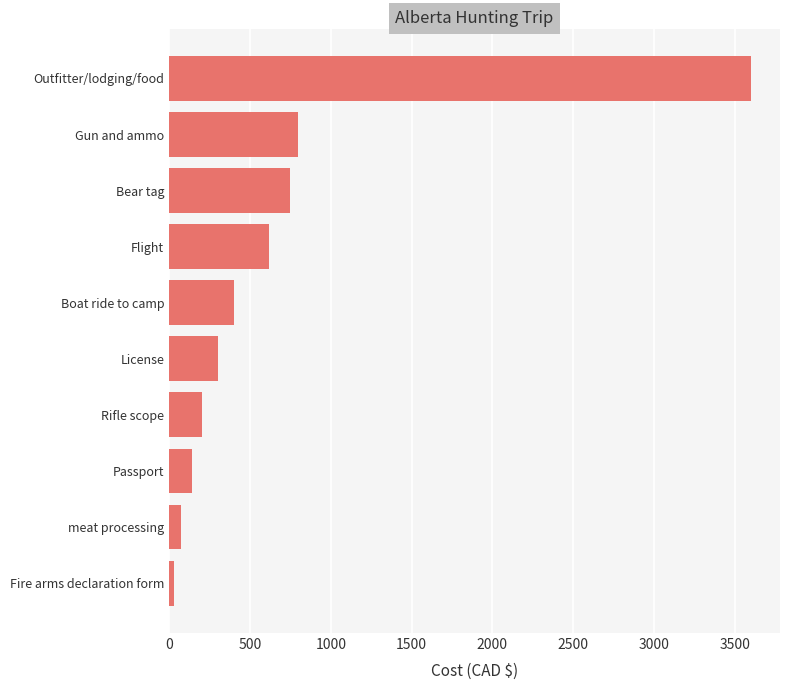

What is the difference between the maximum and minimum values?

3570